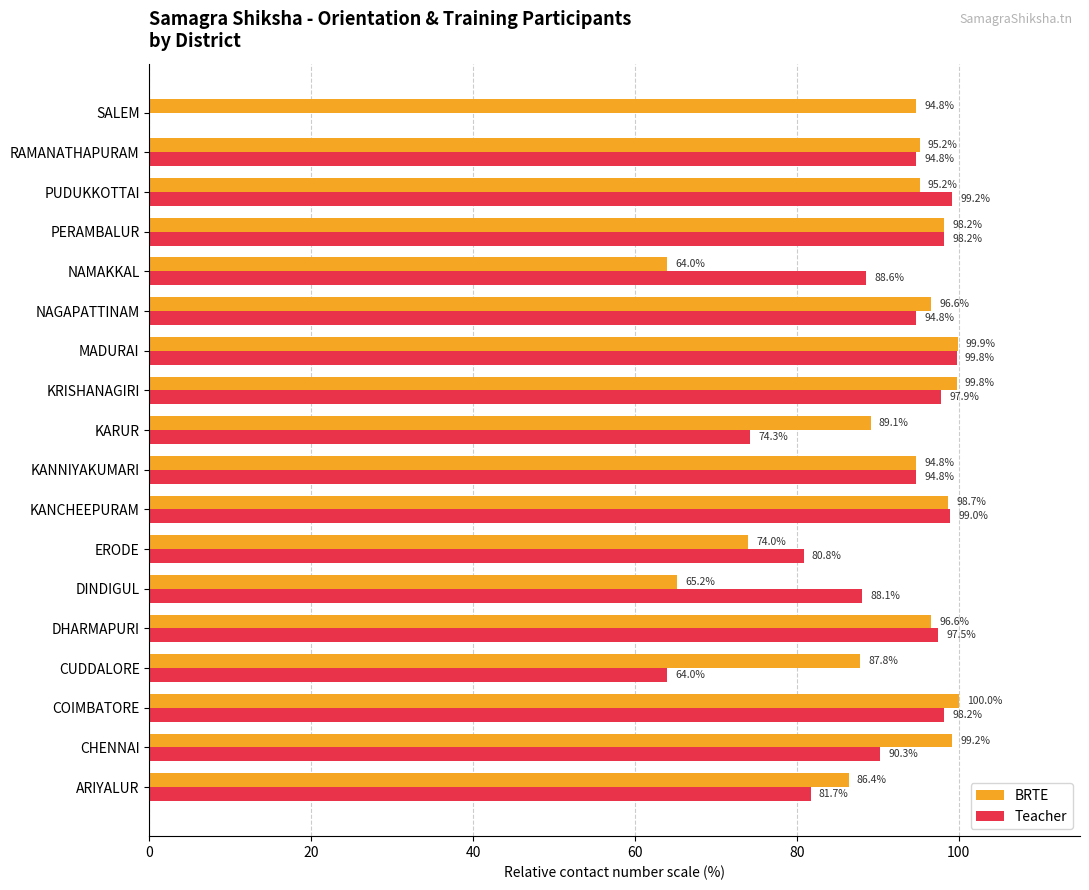

Where is BRTE nearest to the value 82?

ARIYALUR